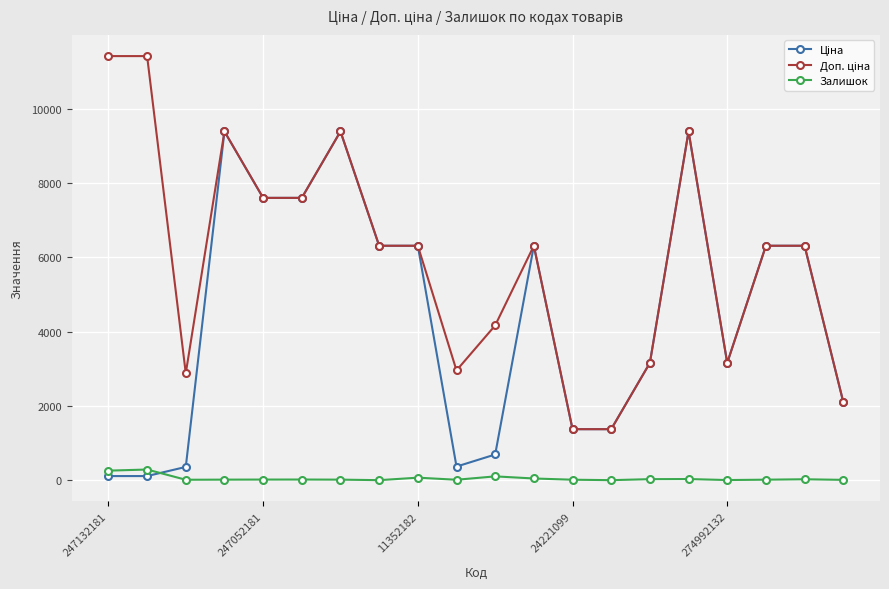

What is the greatest value displayed?

11410.0